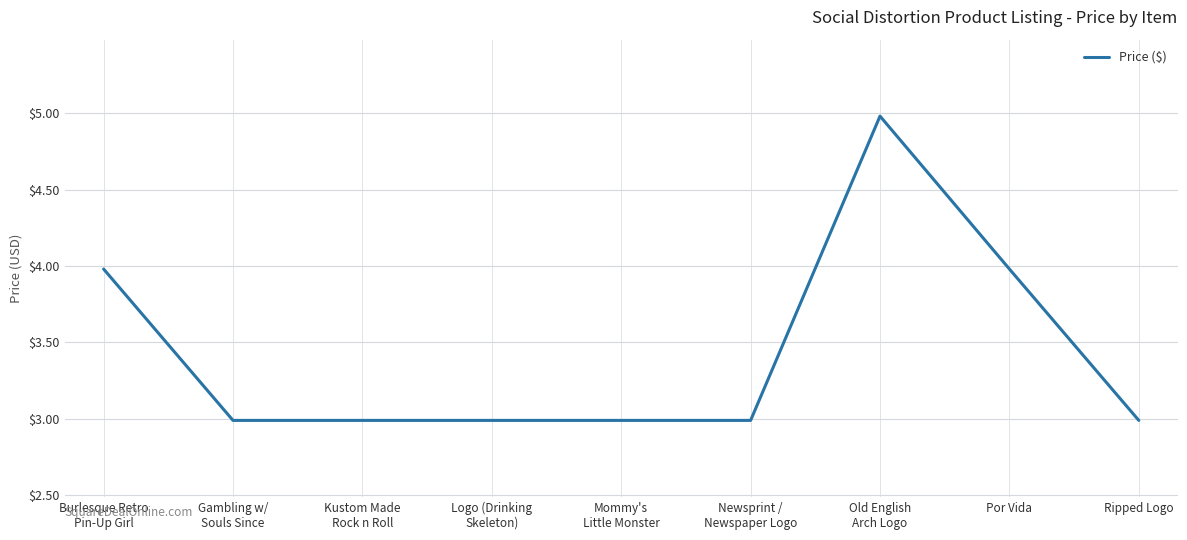

What is the maximum value shown in the chart?

5.0